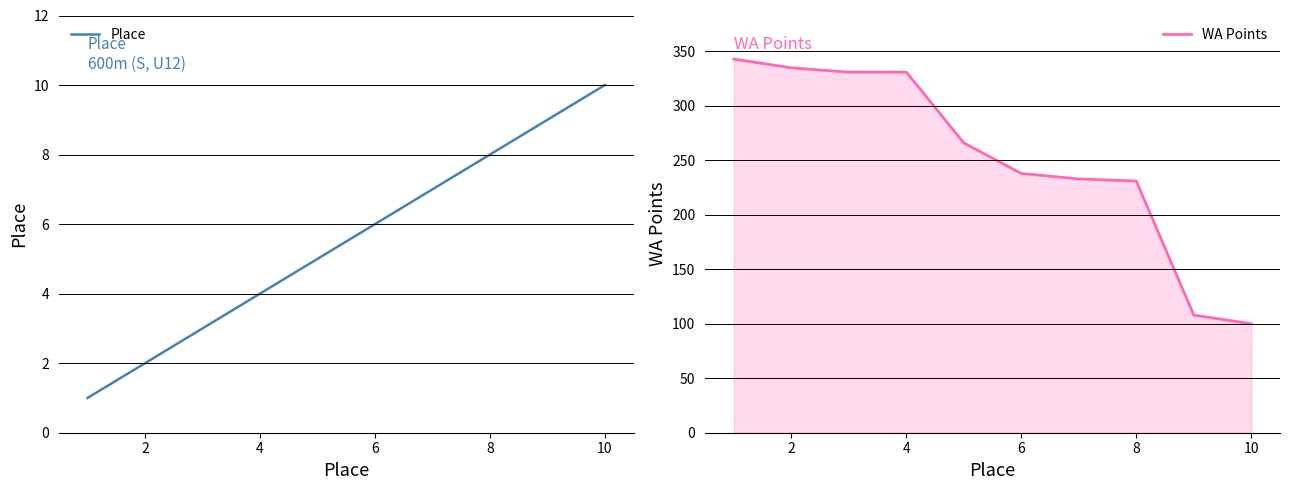

What is the maximum value for WA Points?

343